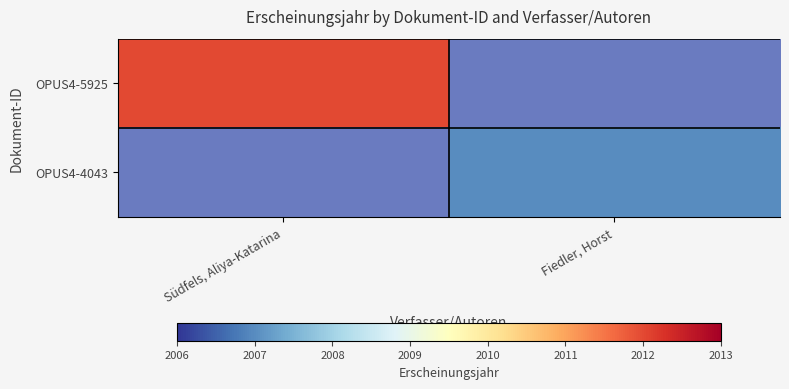

At how many categories does at least one series exceed 2008?

1